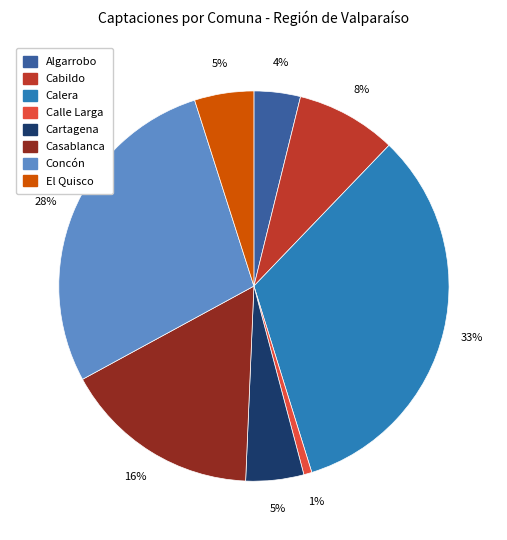

To the nearest percent, what portion does Concón represent?

28%